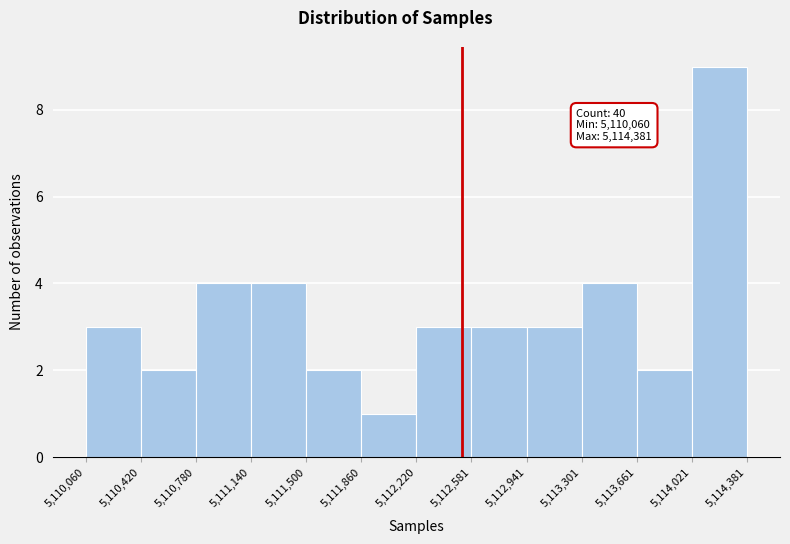

Over which range of the x-axis is the bar tallest?

5,114,021 to 5,114,381